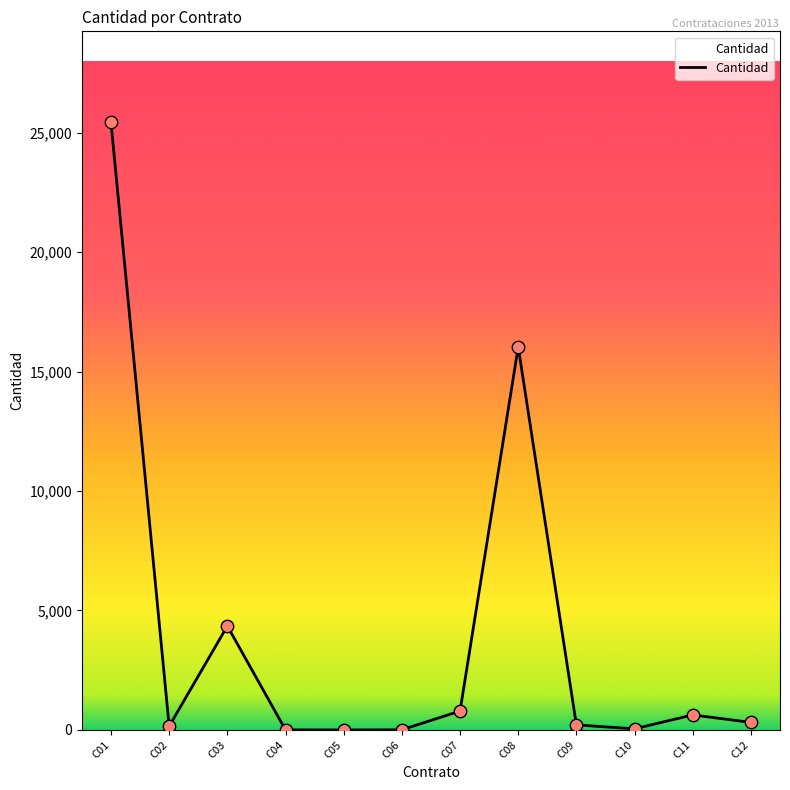

What is the change in value from C04 to C11?

+627